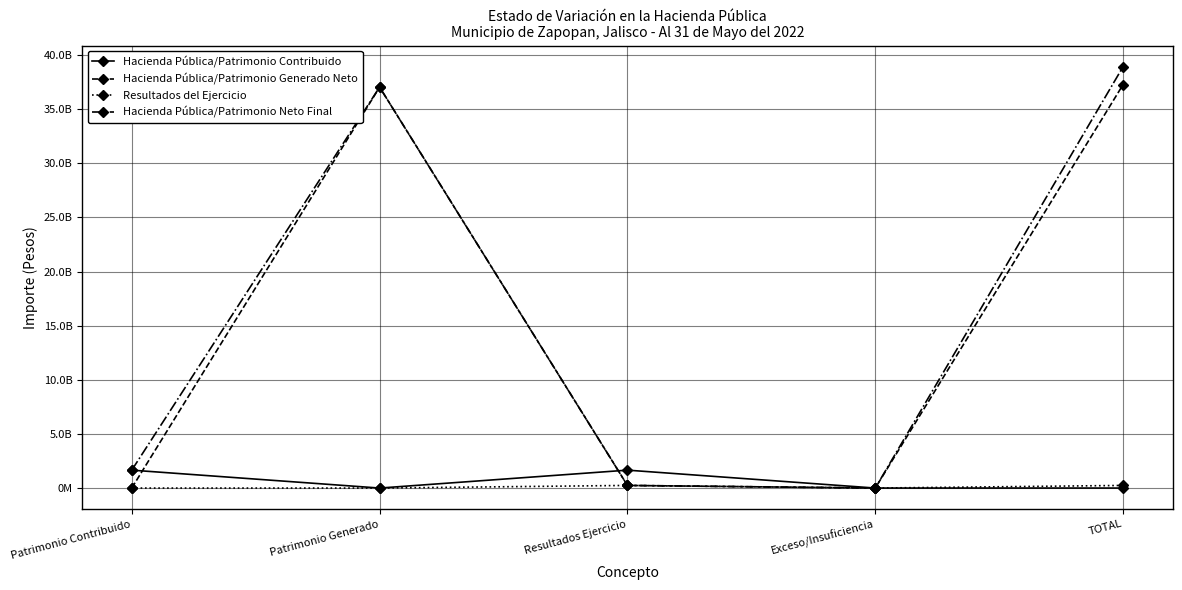

Which series has the largest range (max minus min)?

Hacienda Pública/Patrimonio Neto Final